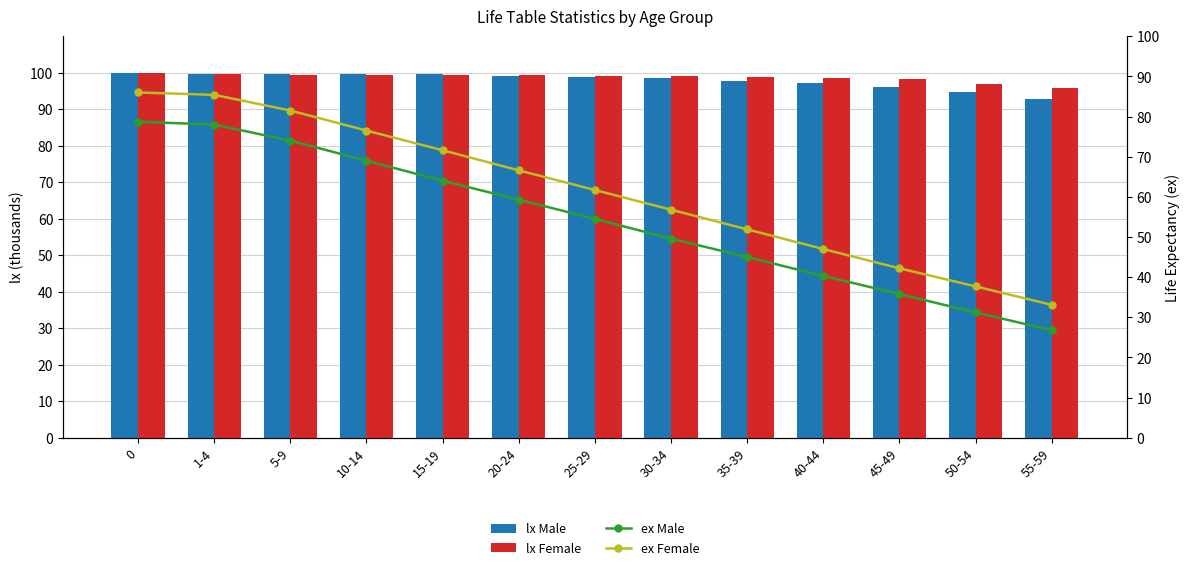

The value of ex Female at 30-34 is 56.8. True or false?

True